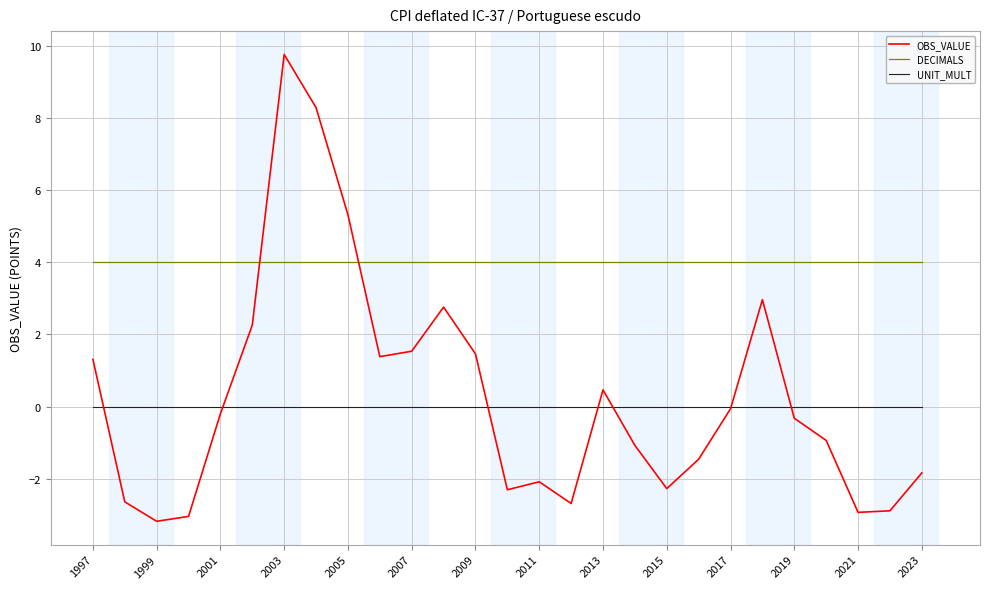

What is the lowest value of the DECIMALS series?

4.0